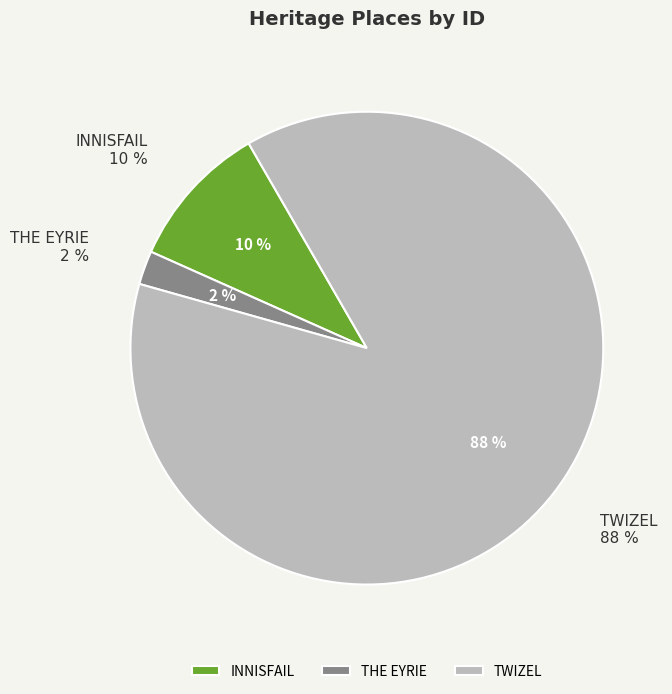

Which has a higher value, INNISFAIL or THE EYRIE?

INNISFAIL